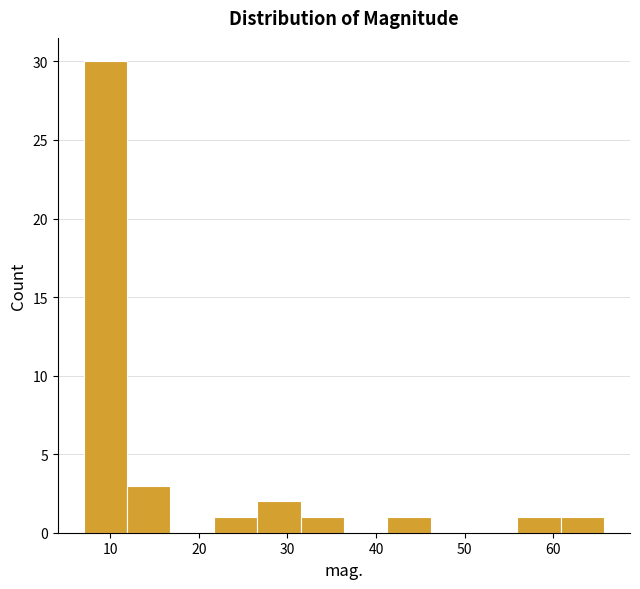

What is the height of the bar covering 56 to 61 on the x-axis? Neither the bar edges nor the heights are printed on the chart, so give them approximately, as read against the axes.

1